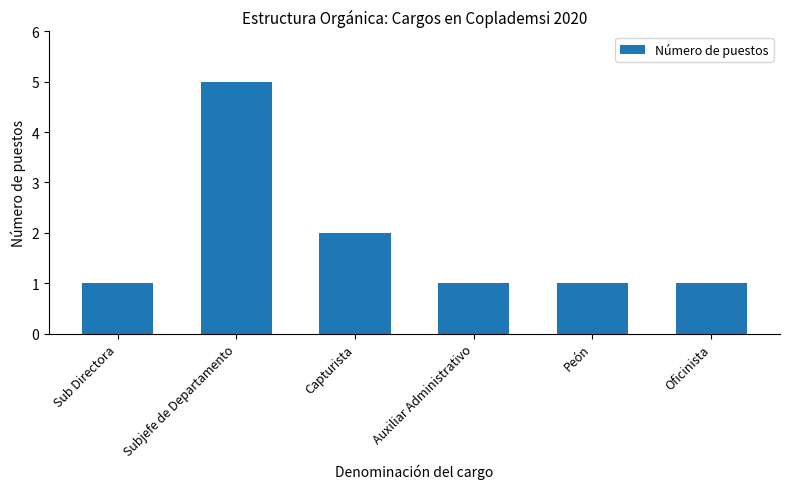

What is the label of the 2nd bar from the right?

Peón